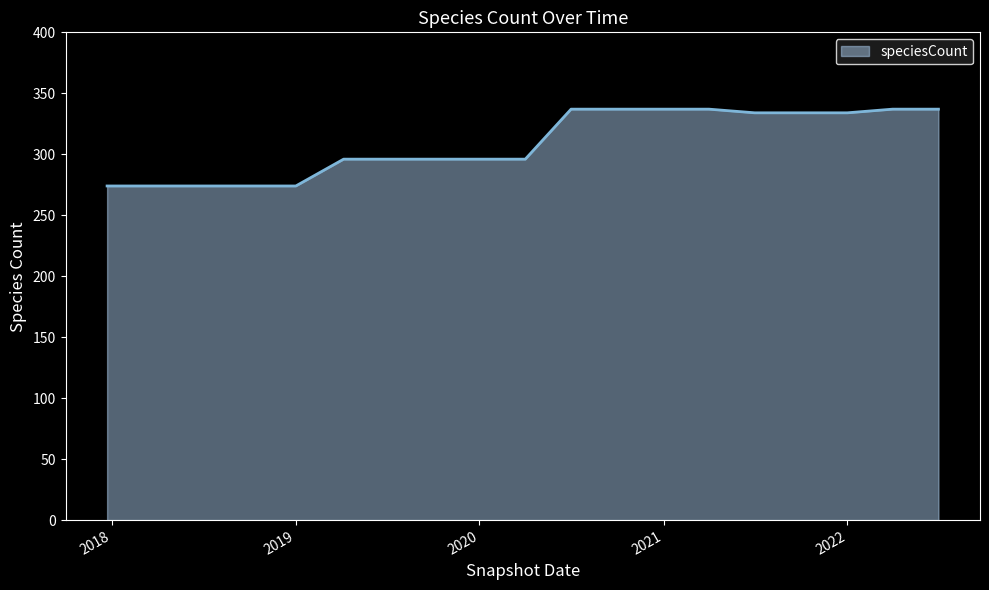

What is the maximum value shown in the chart?

337